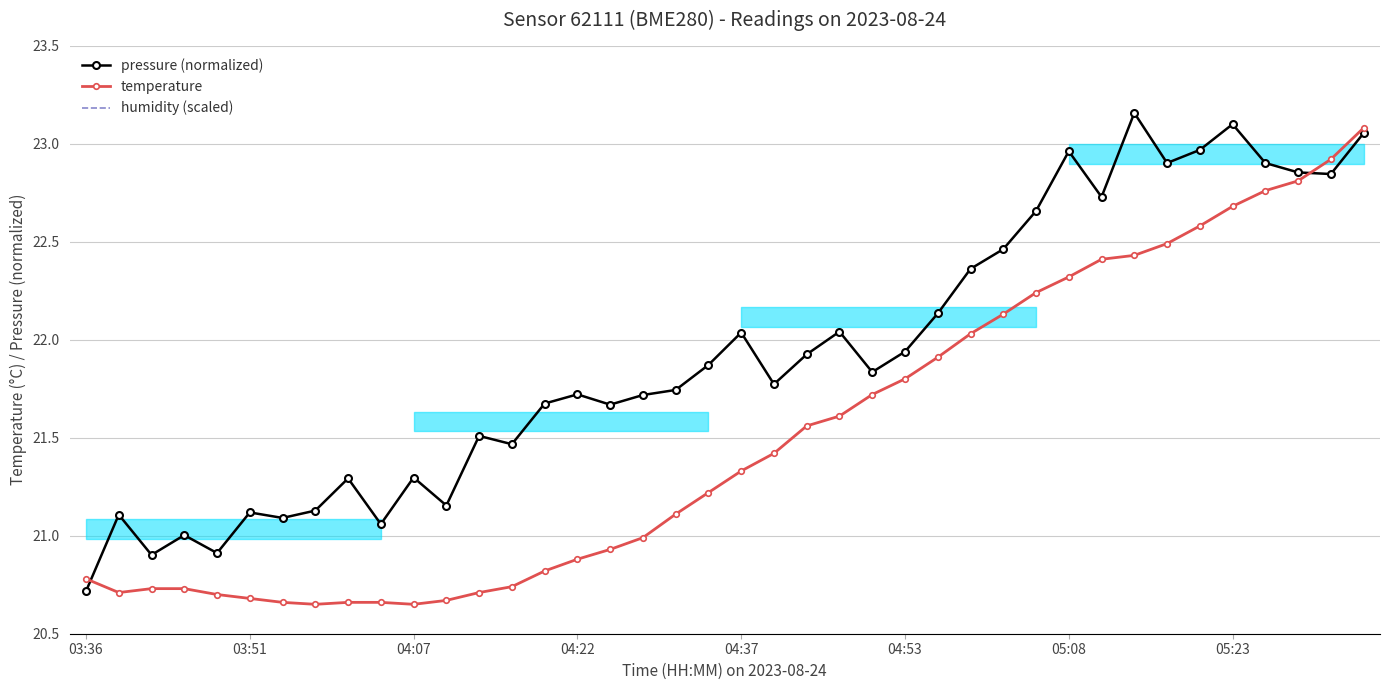

True or false: humidity (scaled) and pressure (normalized) intersect in this chart.

False